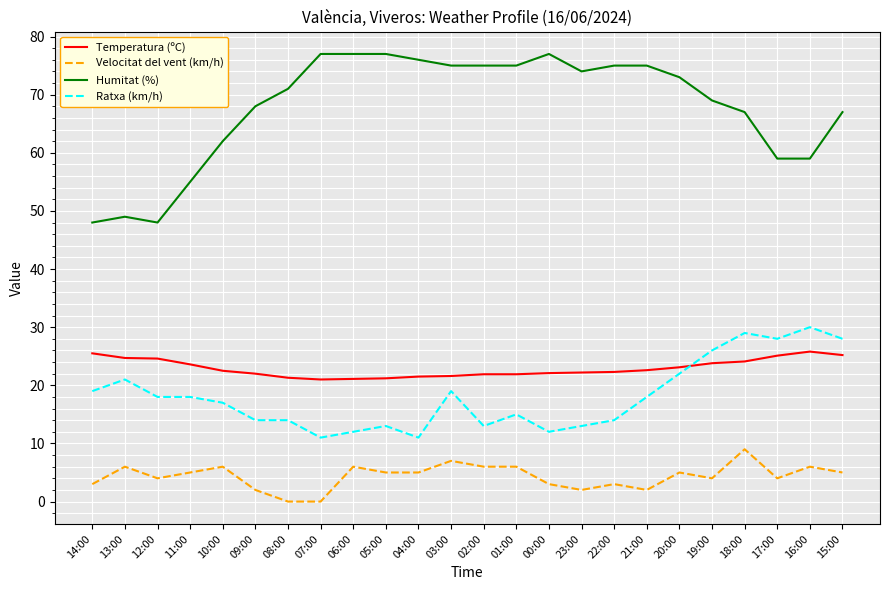

What value does the Ratxa (km/h) series have at 18:00?

29.0